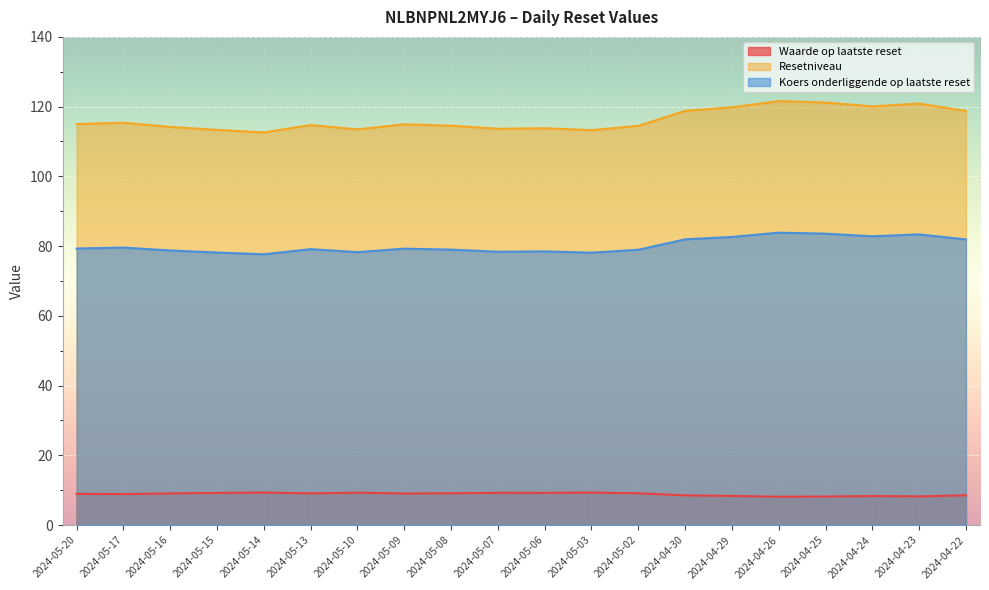

What is the value of the Resetniveau point at the 7th from the left?

113.5